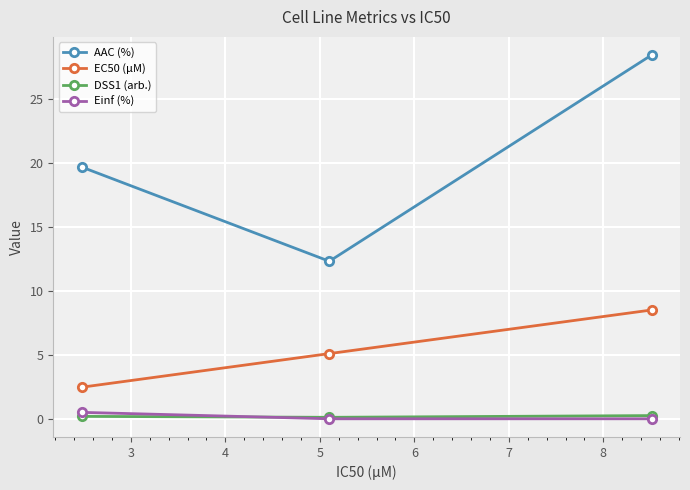

Which series has the widest spread of values?

AAC (%)